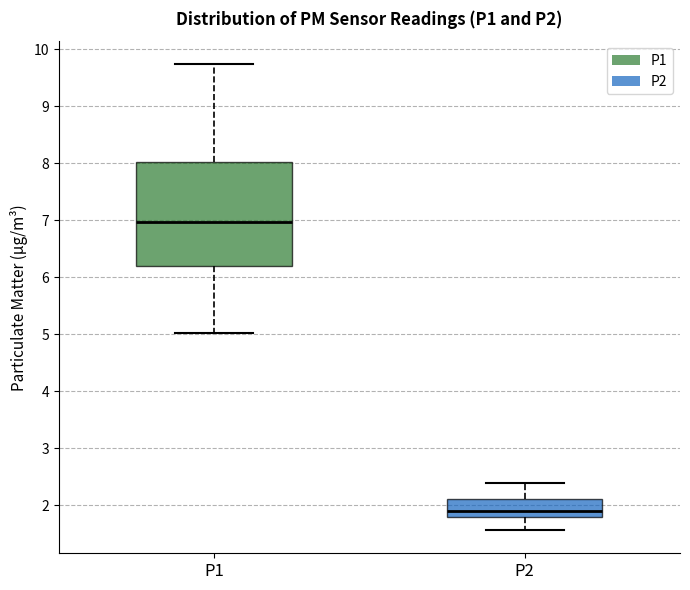

Comparing the boxes themselves (not the whiskers), which one is the tallest?

P1